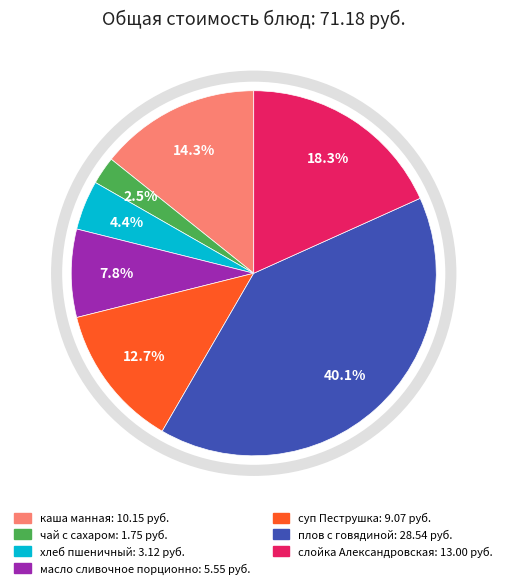

Does масло сливочное порционно account for over 50% of the chart?

No